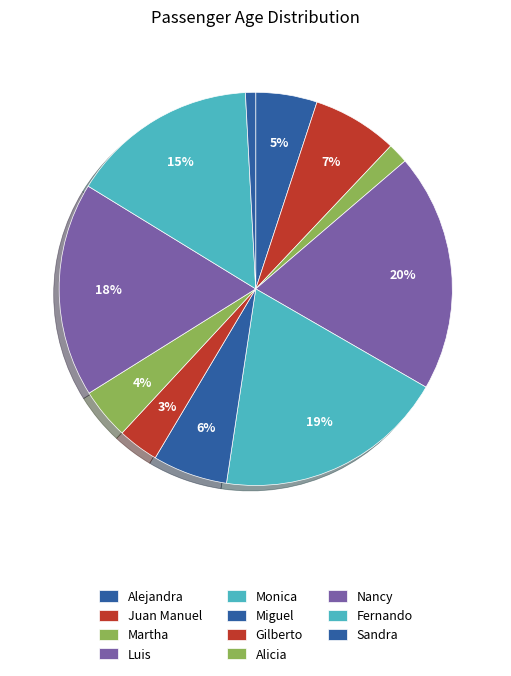

Combined, do Alejandra and Luis account for over 50%?

No